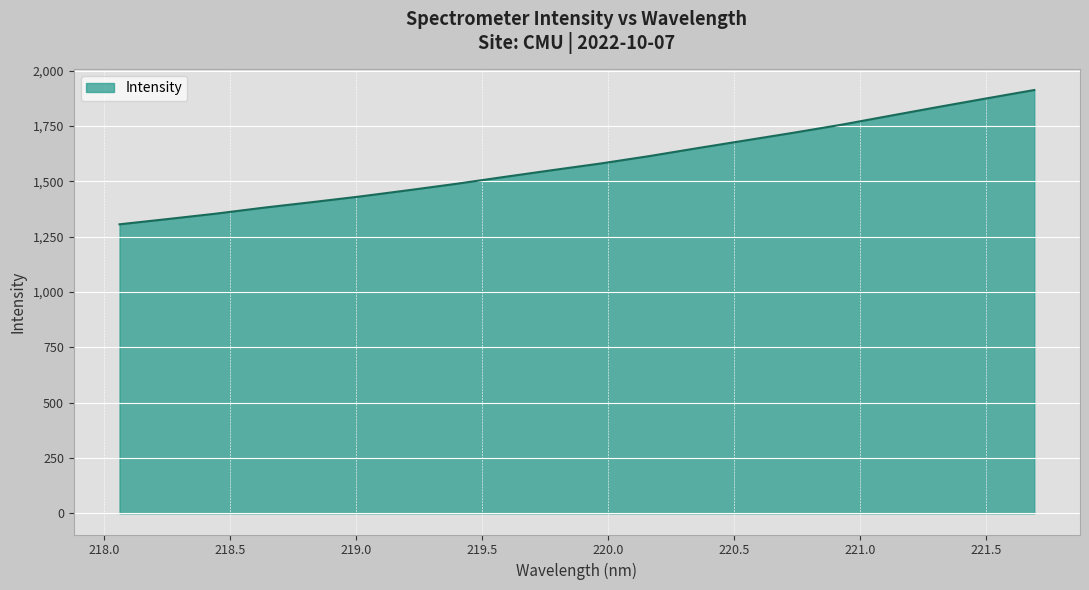

What is the maximum value shown in the chart?

1912.0